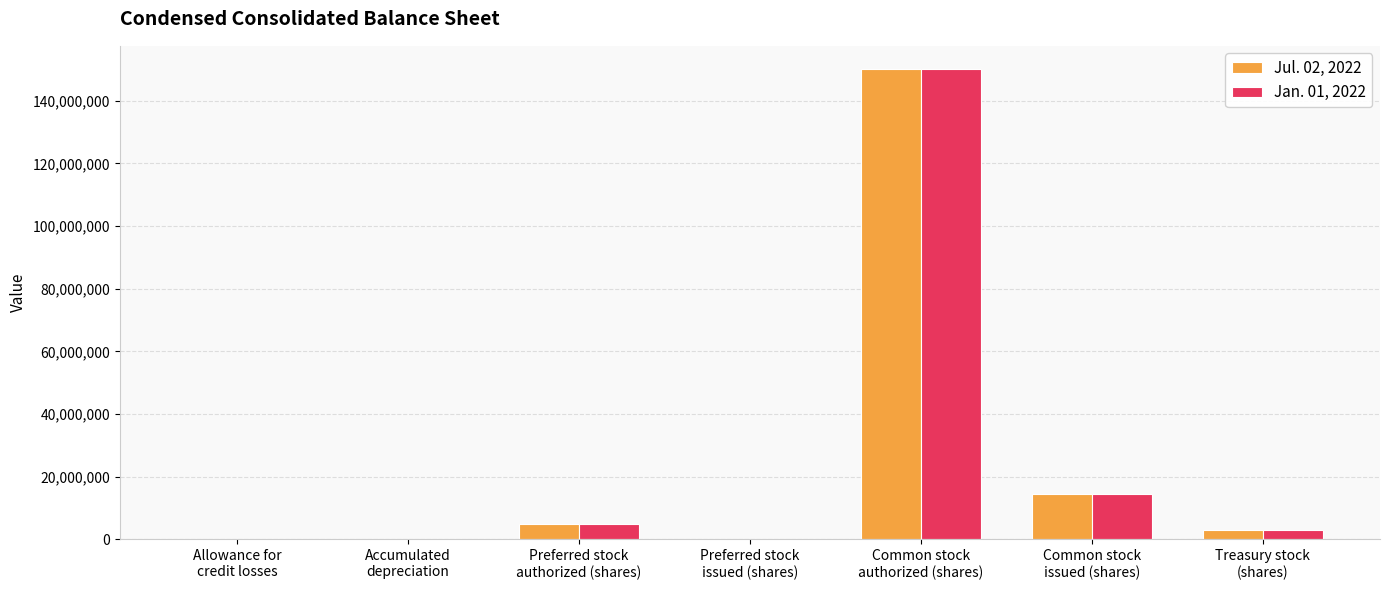

What is the greatest value displayed?

150000000